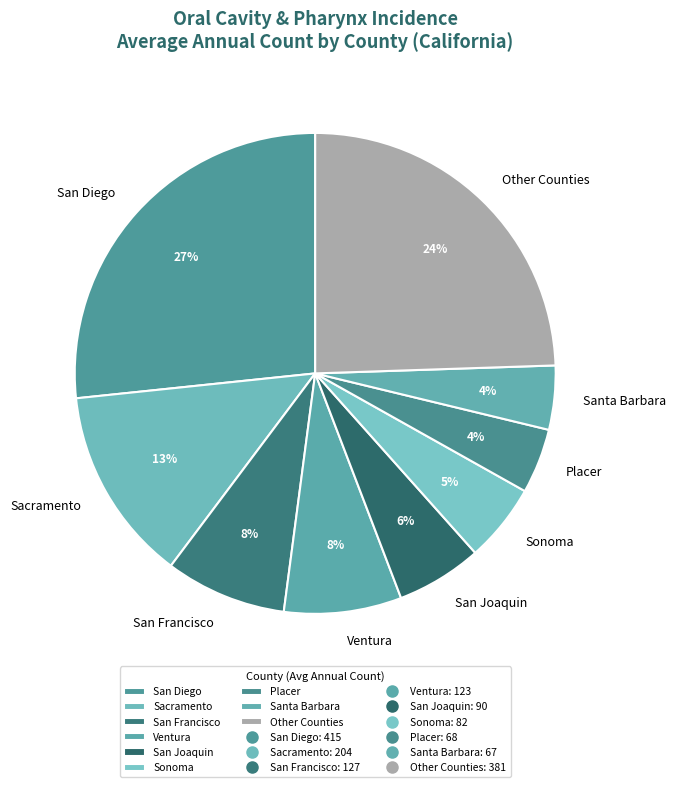

Which slice is the largest?

San Diego